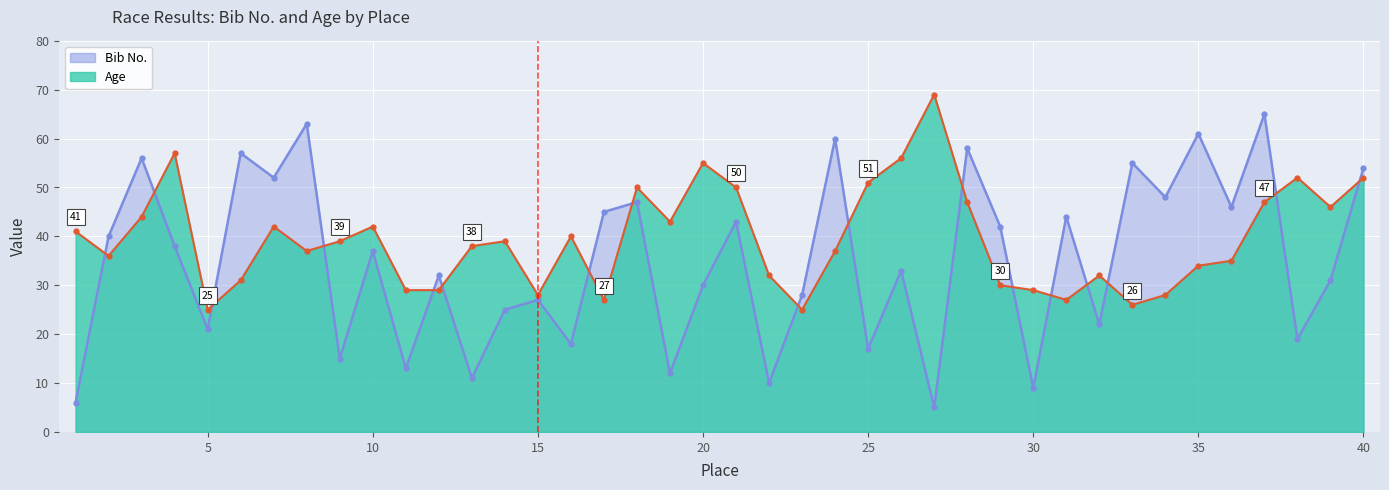

Where do Age and Bib No. first cross each other?

1 and 2